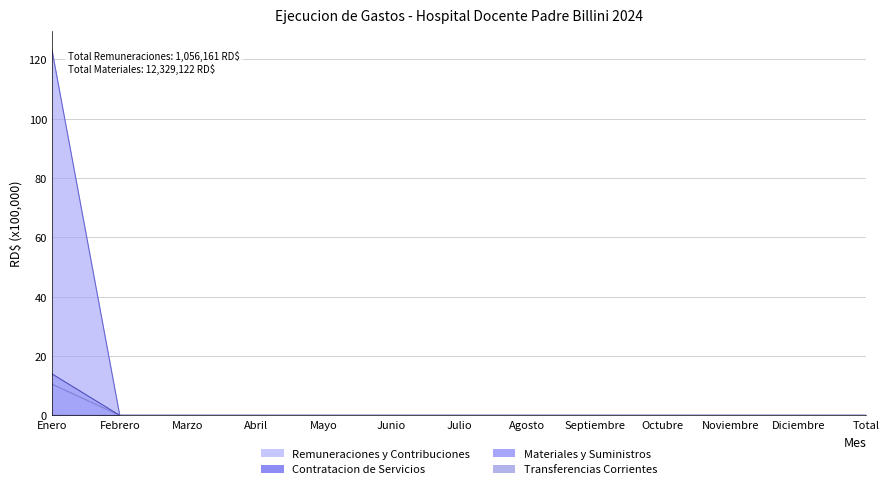

What is the label of the 10th point from the left?

Octubre